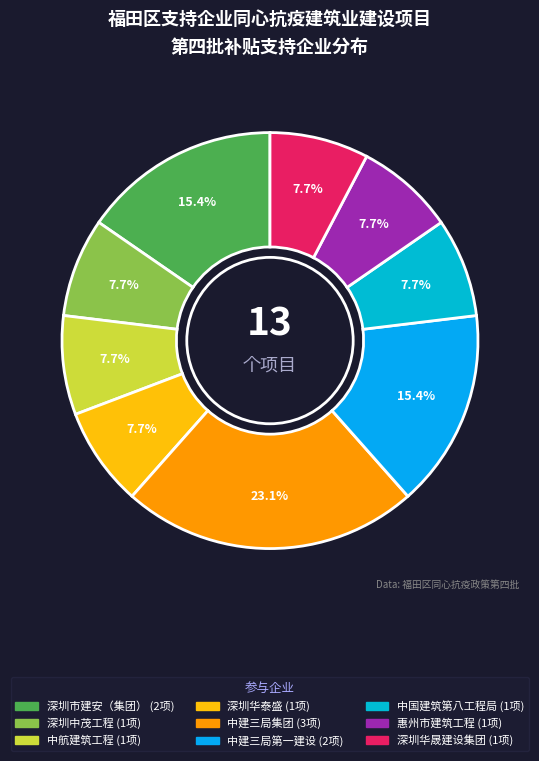

Rank the categories by value from highest to lowest.

中建三局集团有限公司, 深圳市建安（集团）股份有限公司, 中建三局第一建设工程有限责任公司, 深圳中茂工程有限公司, 中航建筑工程有限公司, 深圳华泰盛工程建设有限公司, 中国建筑第八工程局有限公司, 惠州市建筑工程有限公司, 深圳市华晟建设集团股份有限公司